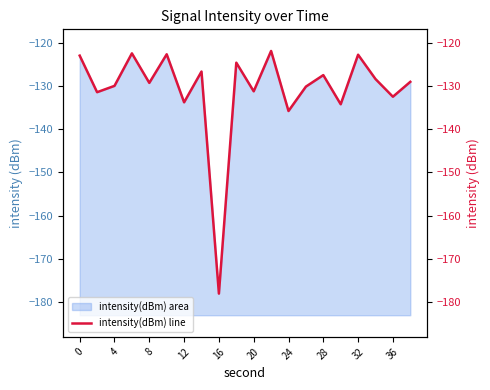

Is it true that intensity(dBm) area equals -129.3 at 8?

True